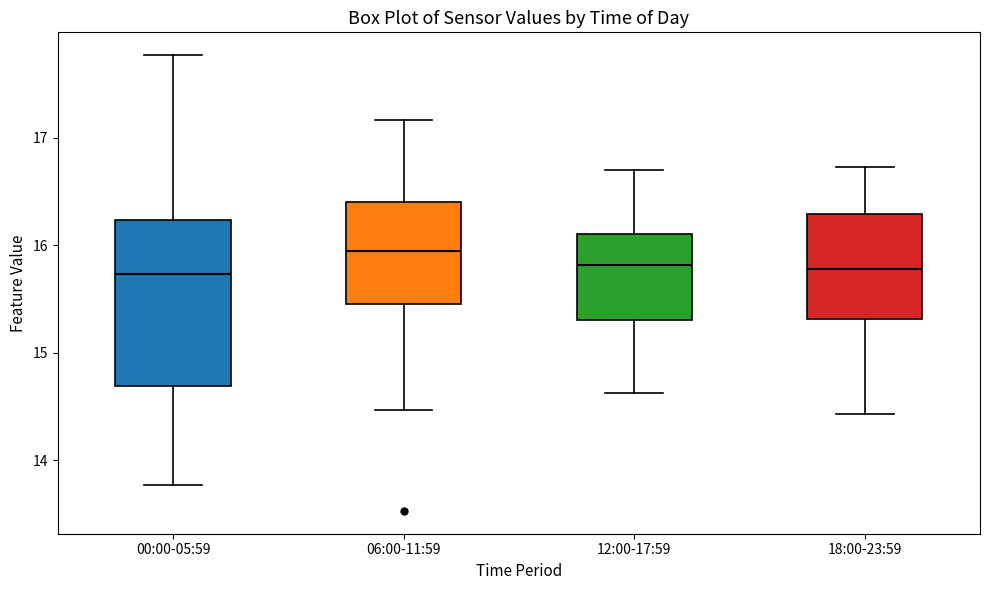

Reading left to right, read every box against the y-axis: the position of its median line, the range the box covers, and the ends of its whiskers. The values are not printed on the chart, so give them approximately, as read against the axis.

00:00-05:59: median 15.7, box 14.7 to 16.2, whiskers 13.8 to 17.8
06:00-11:59: median 16.0, box 15.5 to 16.4, whiskers 14.5 to 17.2
12:00-17:59: median 15.8, box 15.3 to 16.1, whiskers 14.6 to 16.7
18:00-23:59: median 15.8, box 15.3 to 16.3, whiskers 14.4 to 16.7